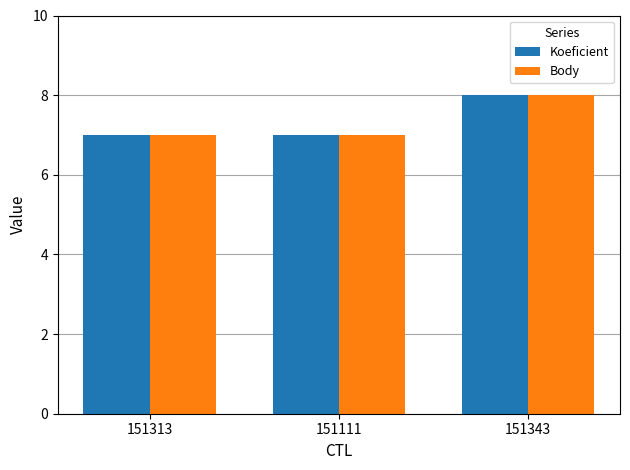

What is the difference between the maximum and minimum values in the Body series?

1